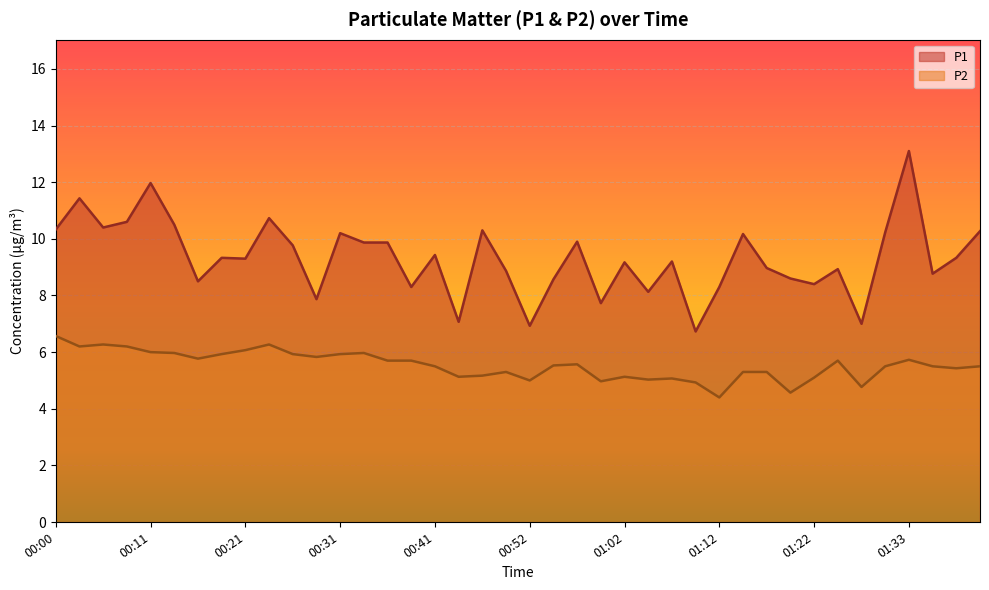

True or false: P2 and P1 cross at least once.

False